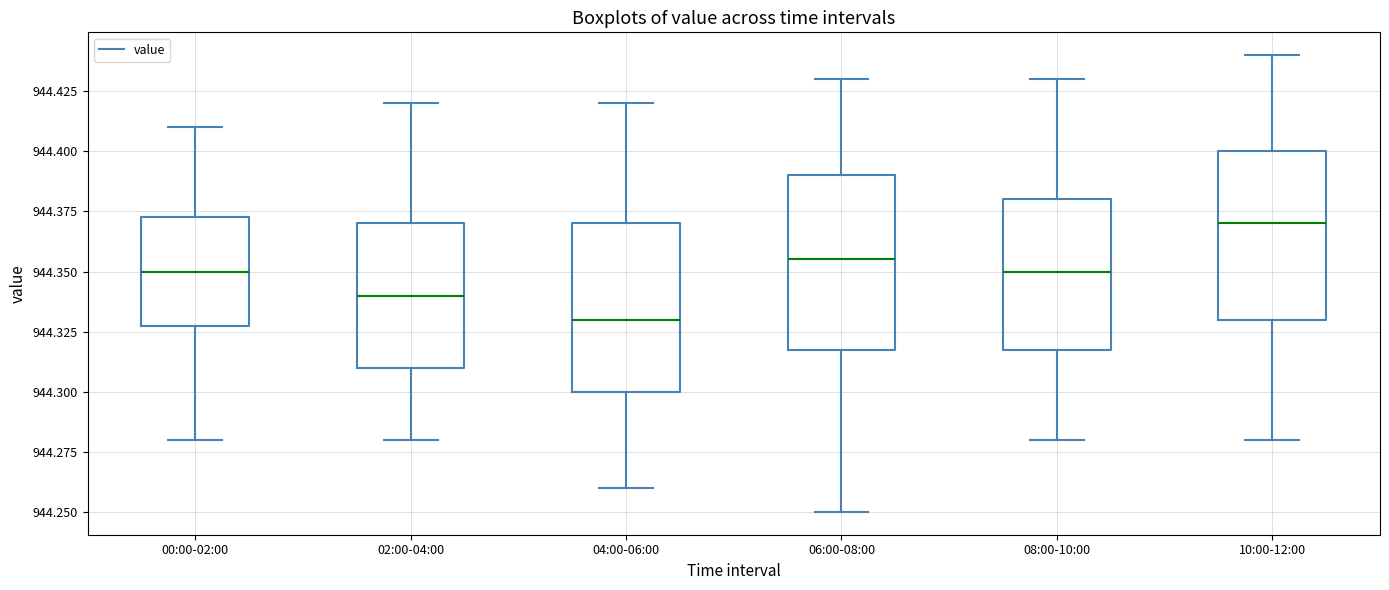

Which box's median line is the lowest?

04:00-06:00